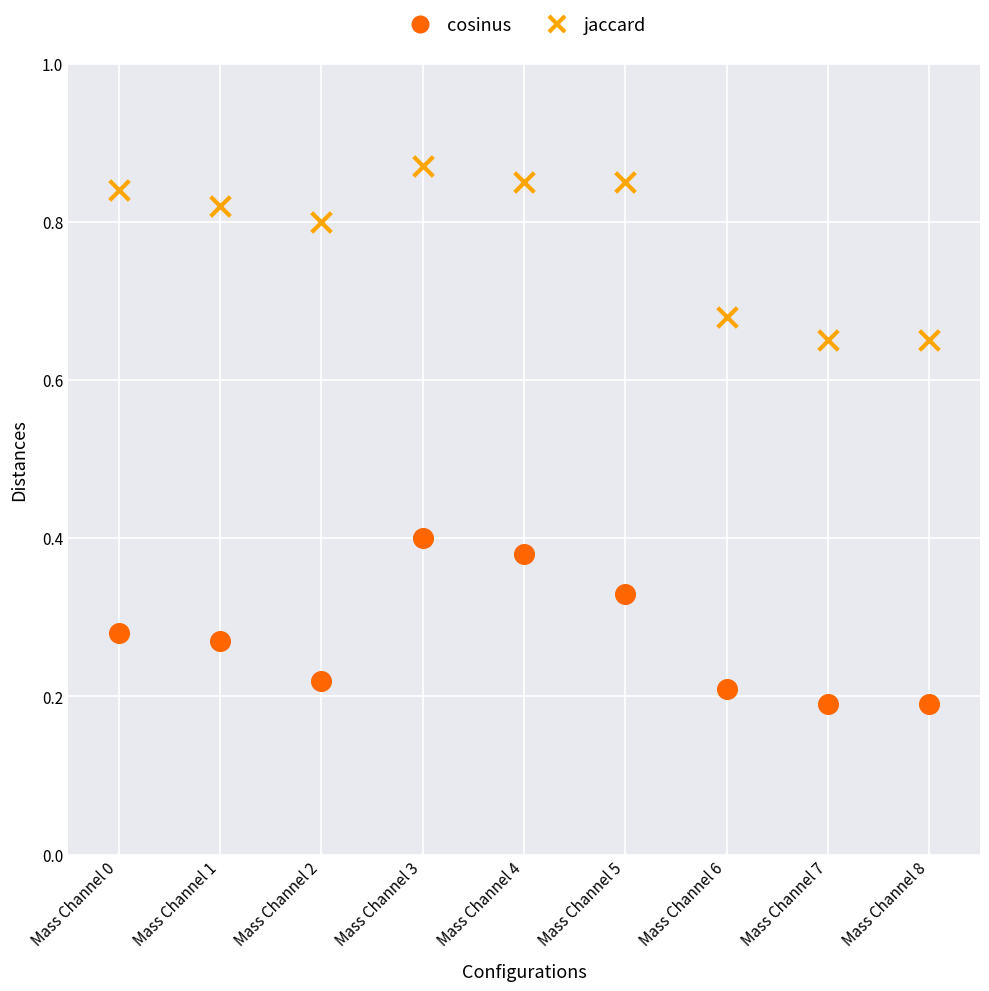

Which series reaches the minimum Y coordinate?

cosinus